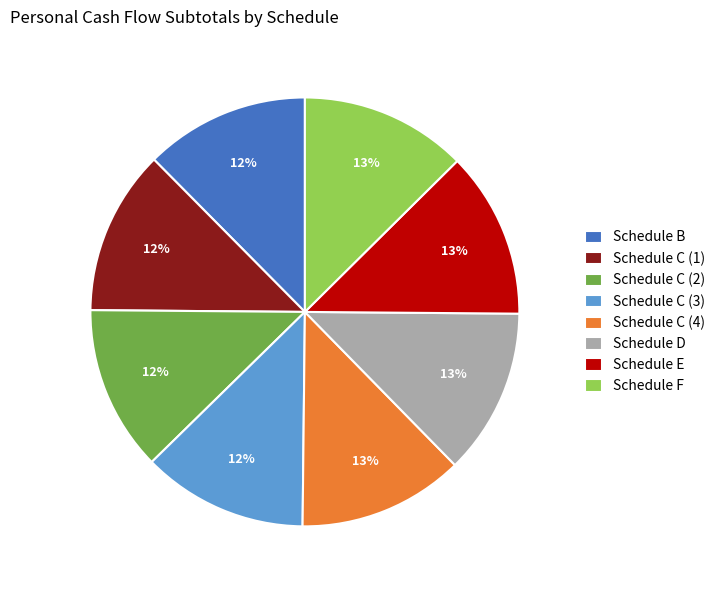

To the nearest percent, what percentage of the pie is Schedule D?

13%